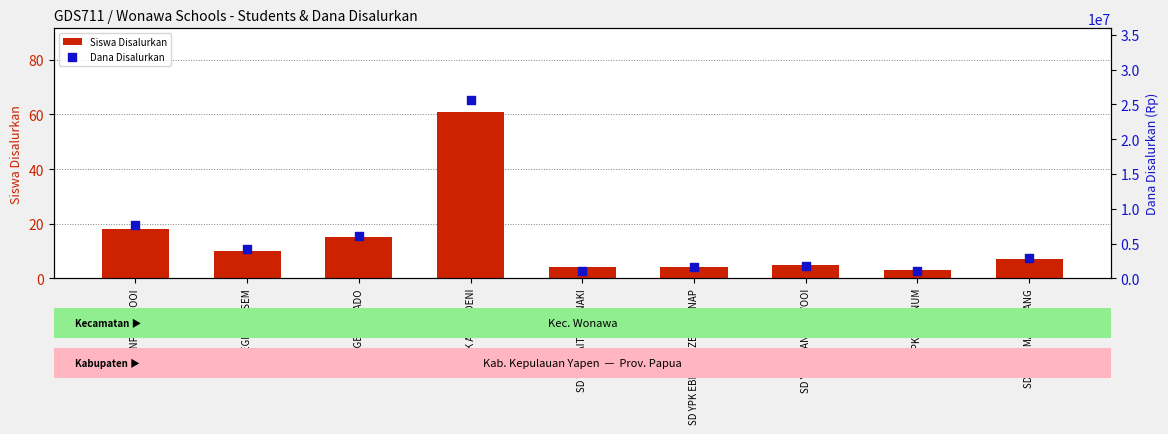

Which series contains the lowest Y value?

Siswa Disalurkan